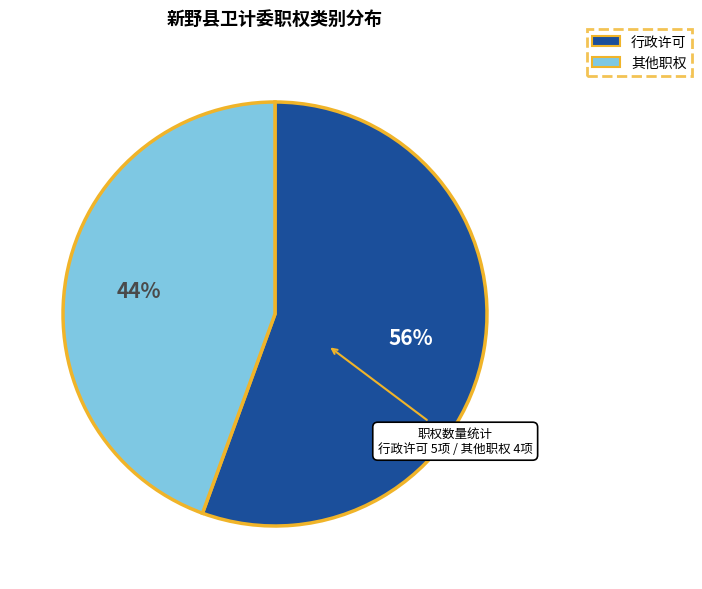

True or false: 其他职权 accounts for 52% of the total.

False